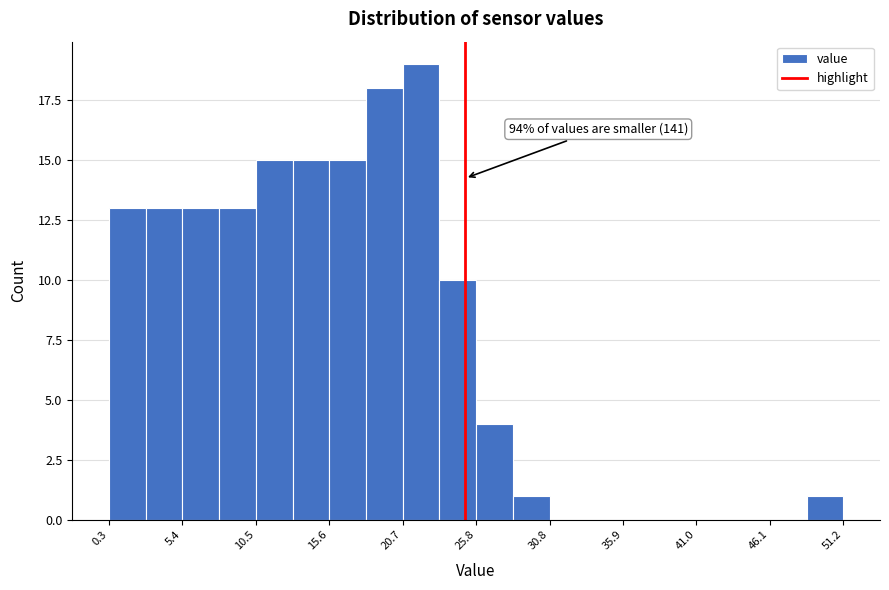

Around what value on the x-axis is the tallest bar? Give the approximate position of its centre, as read against the axis.

22